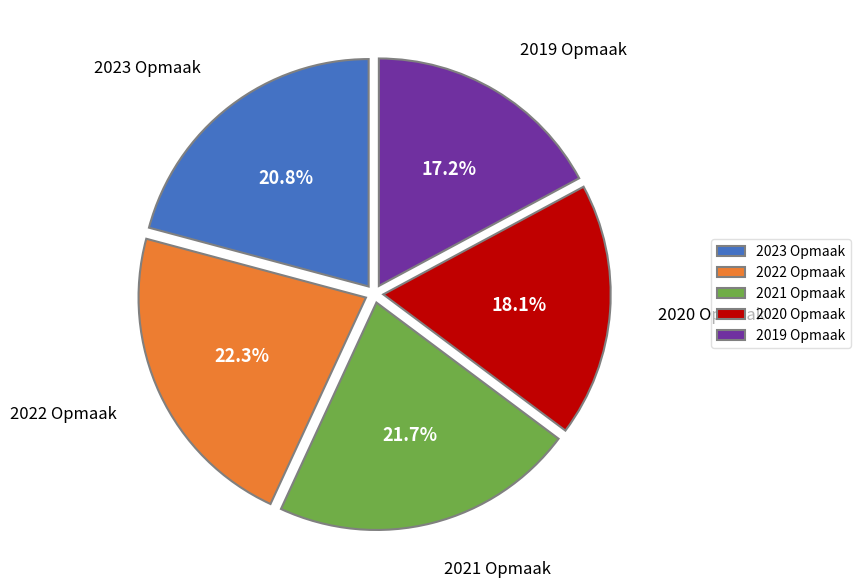

How many slices are in this pie chart?

5